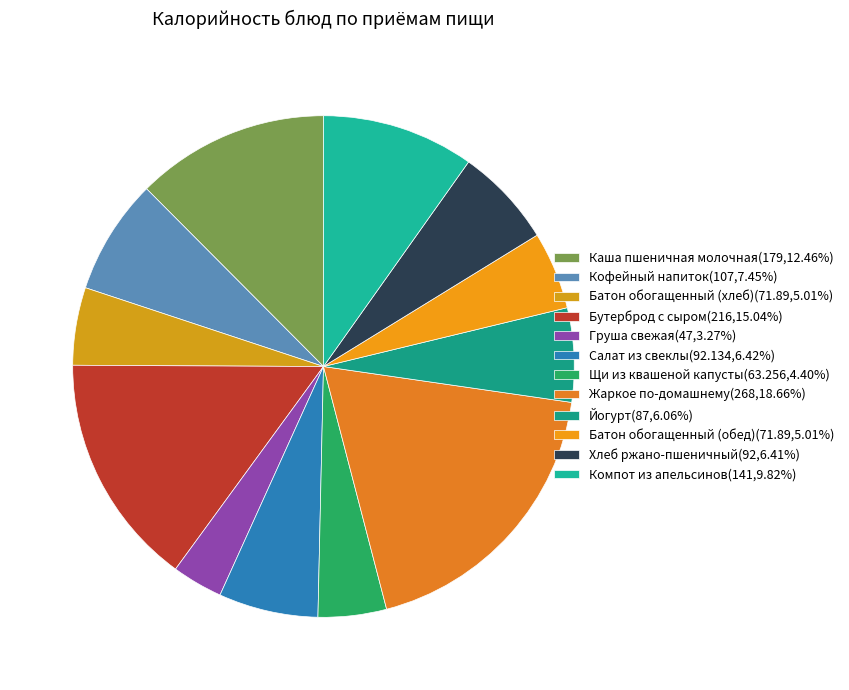

Rank the categories by value from lowest to highest.

Груша свежая, Щи из квашеной капусты, Батон обогащенный (хлеб), Батон обогащенный (обед), Йогурт, Хлеб ржано-пшеничный, Салат из свеклы, Кофейный напиток, Компот из апельсинов, Каша пшеничная молочная, Бутерброд с сыром, Жаркое по-домашнему